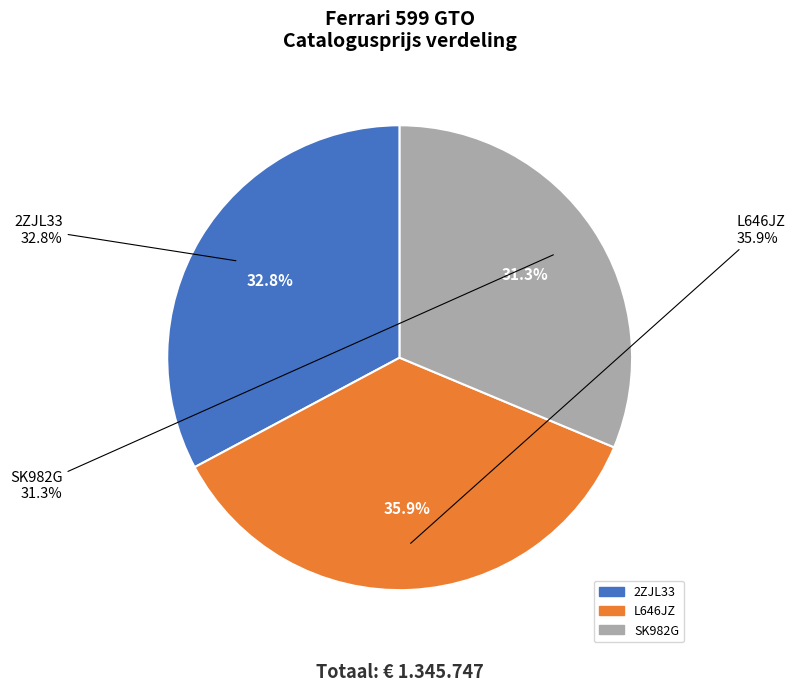

Is there a majority slice in this chart?

No